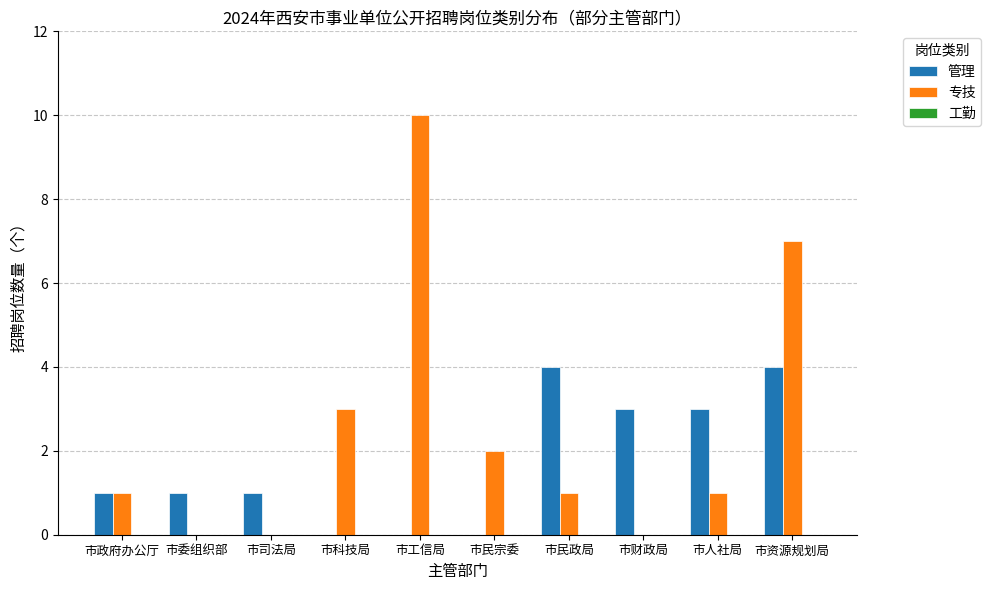

Which series has the largest total across all categories?

专技